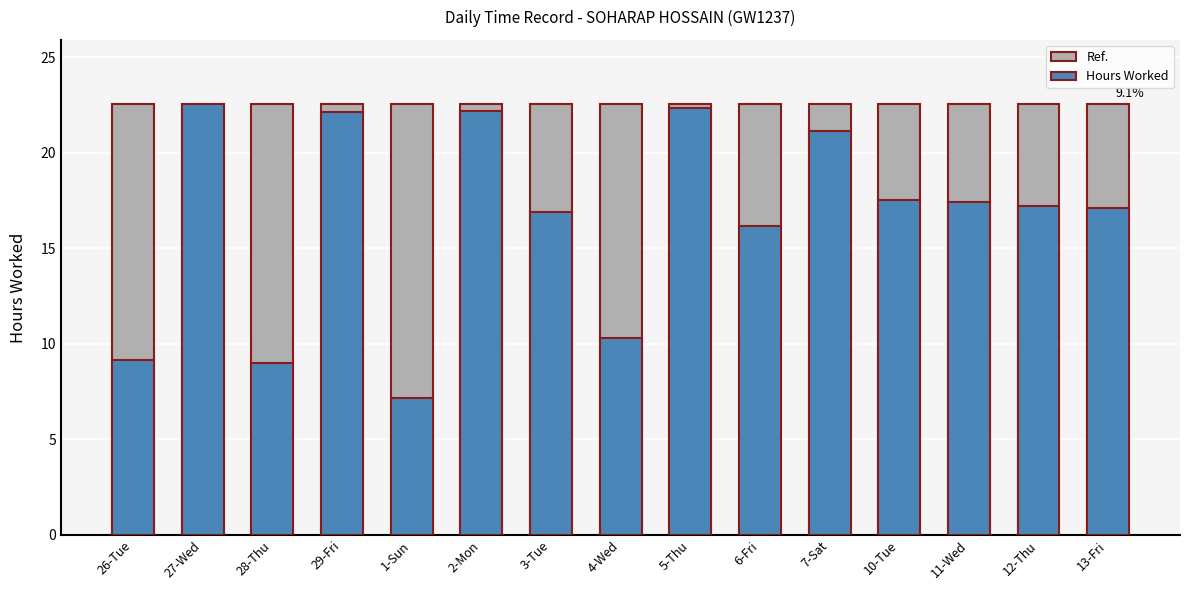

Which series has the largest total across all categories?

Ref.